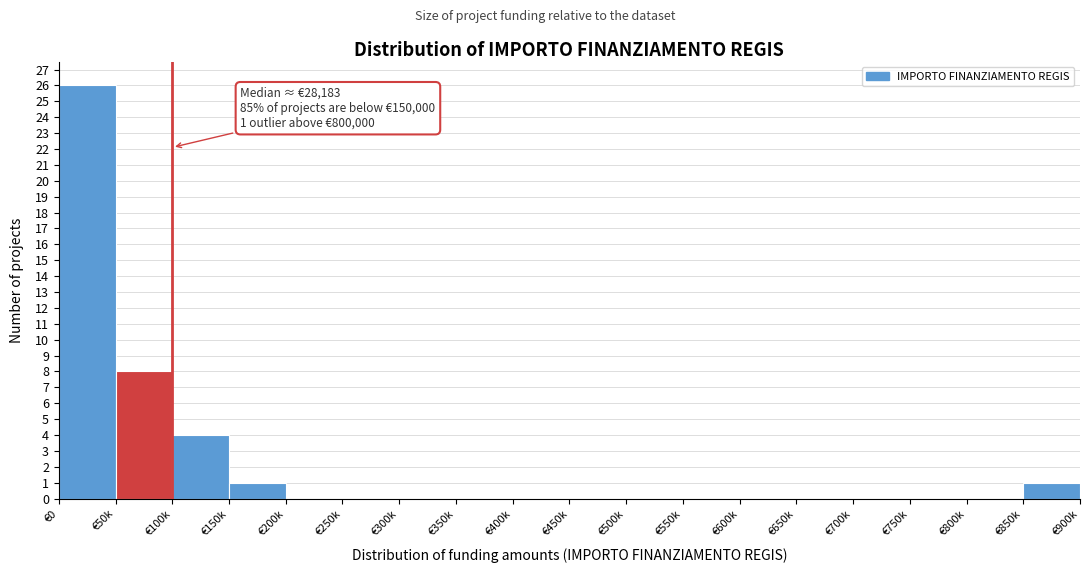

Reading left to right, extract all data points from this chart.

€0=26	€50k=8	€100k=4	€150k=1	€200k=0	€250k=0	€300k=0	€350k=0	€400k=0	€450k=0	€500k=0	€550k=0	€600k=0	€650k=0	€700k=0	€750k=0	€800k=0	€850k=1